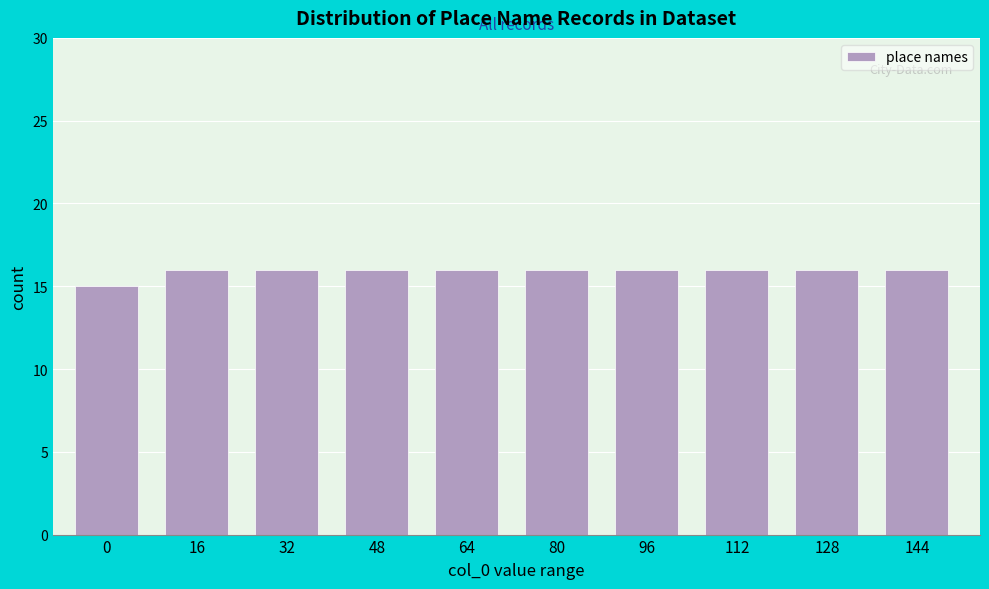

Reading left to right, extract all data points from this chart.

0=15	16=16	32=16	48=16	64=16	80=16	96=16	112=16	128=16	144=16